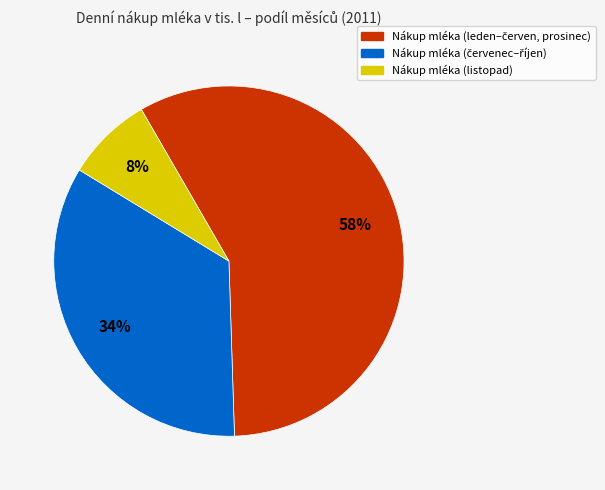

Which category has the smallest portion of the pie?

Nákup mléka (listopad)